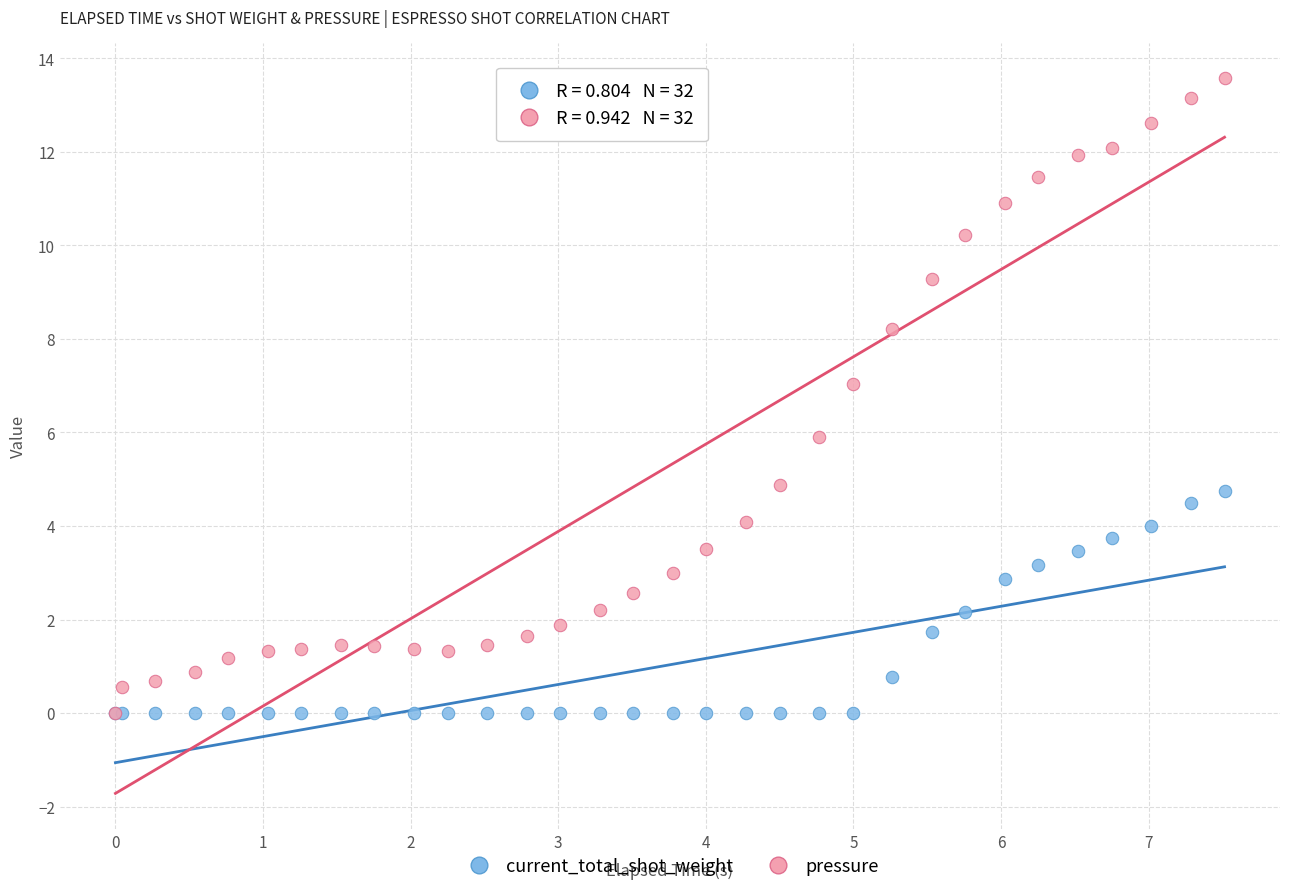

What are all the series names shown in the legend?

current_total_shot_weight, pressure